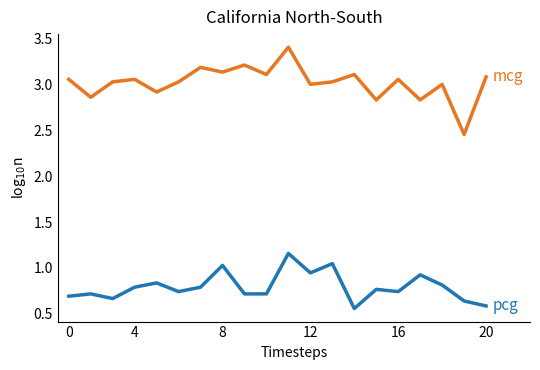

What is the maximum value shown in the chart?

3.4